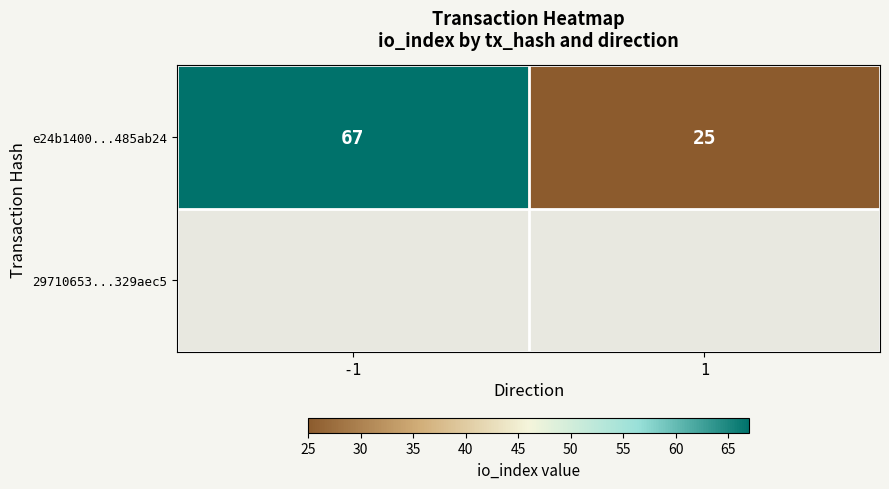

What is the ratio of the value at -1 to the value at 1?

2.7